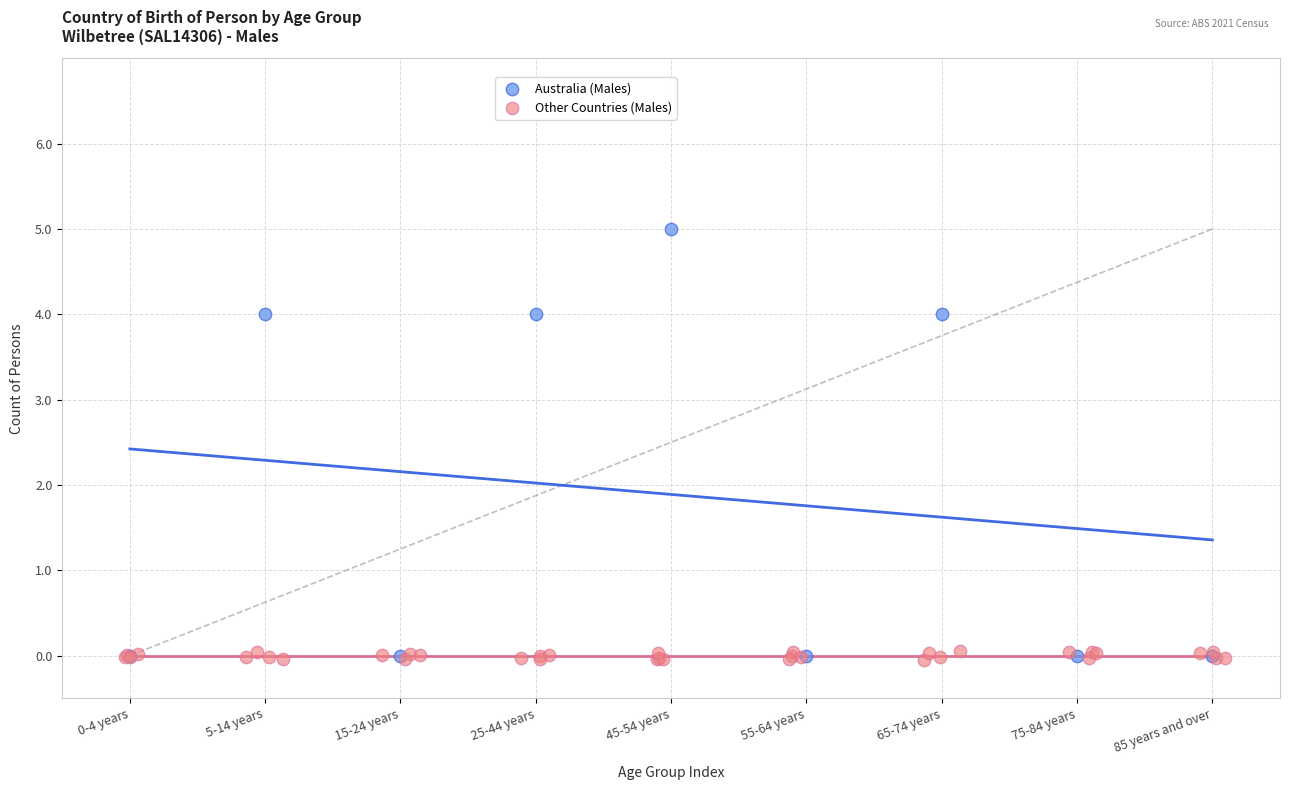

Which series contains the highest Y value?

Australia (Males)